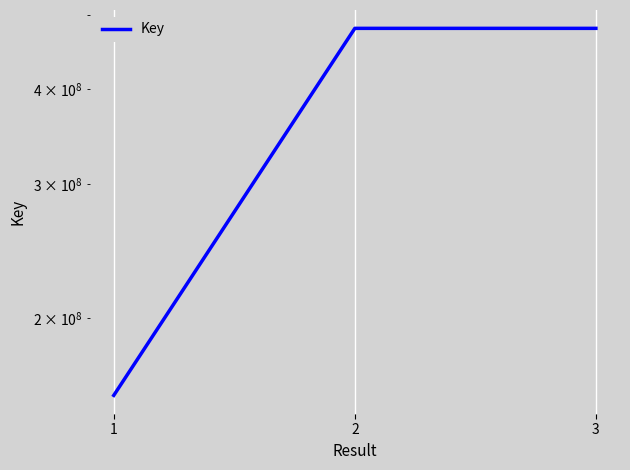

What is the value of the 2nd point from the left?

480338864